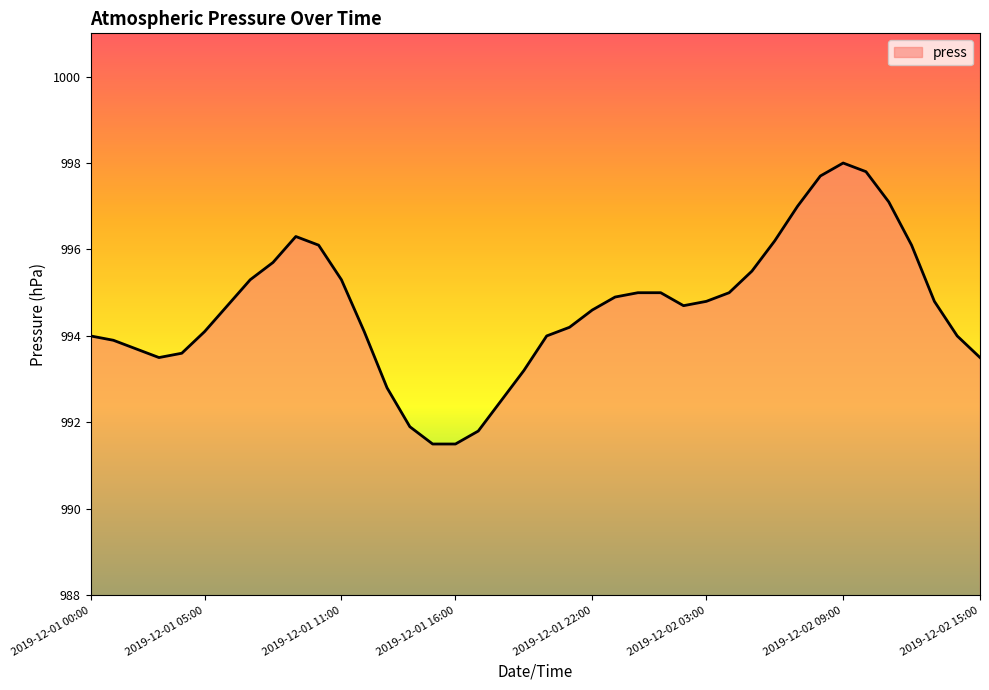

Does the chart have visible grid lines?

No